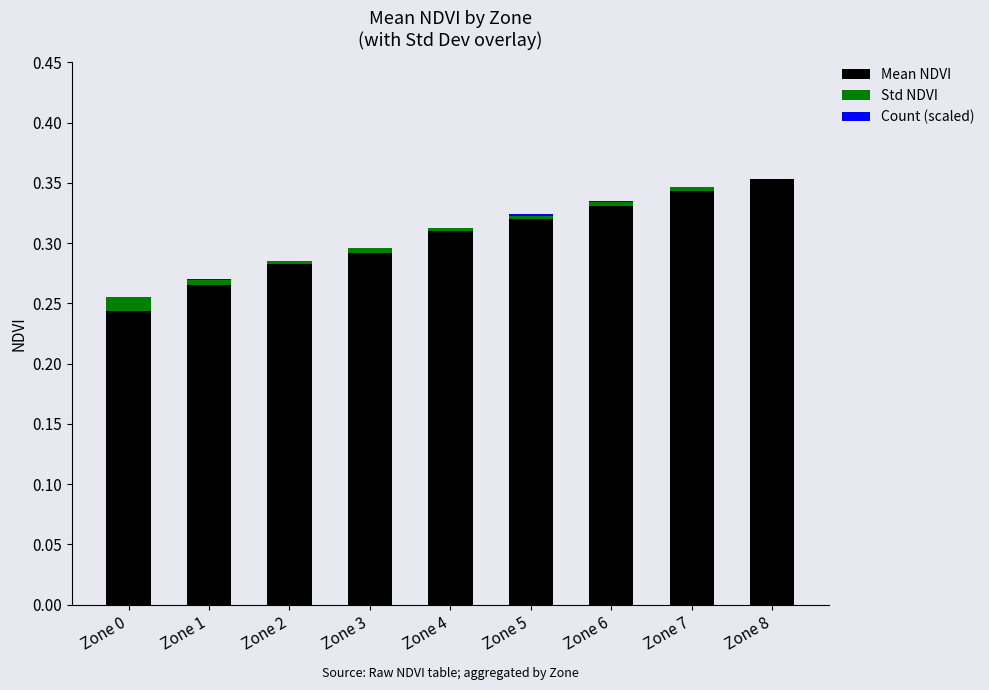

List the labels in order of Count (scaled) value, smallest first.

Zone 8, Zone 0, Zone 1, Zone 2, Zone 3, Zone 7, Zone 6, Zone 4, Zone 5